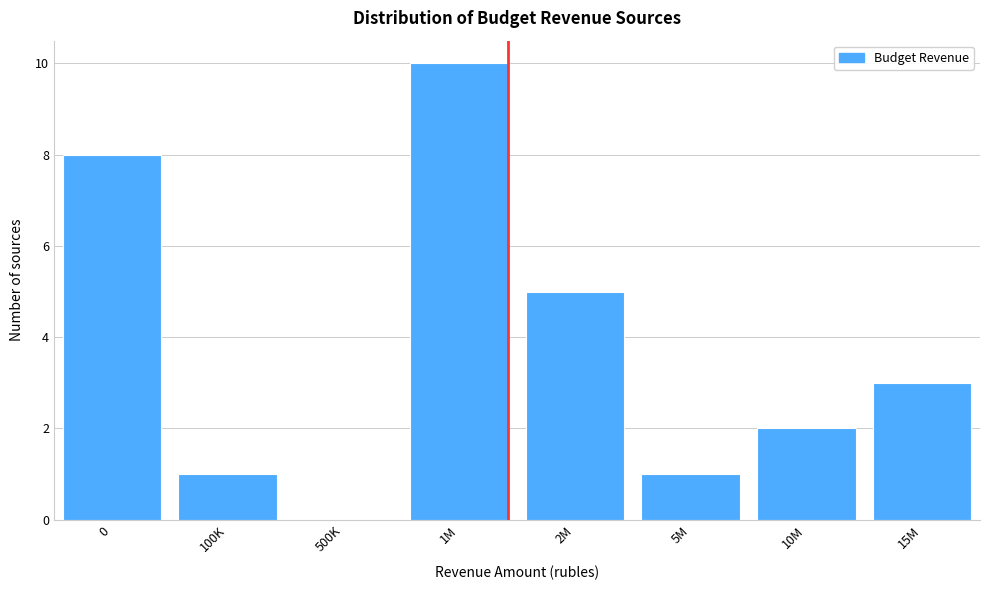

Reading right to left, extract all data points from this chart.

15M=3	10M=2	5M=1	2M=5	1M=10	500K=0	100K=1	0=8